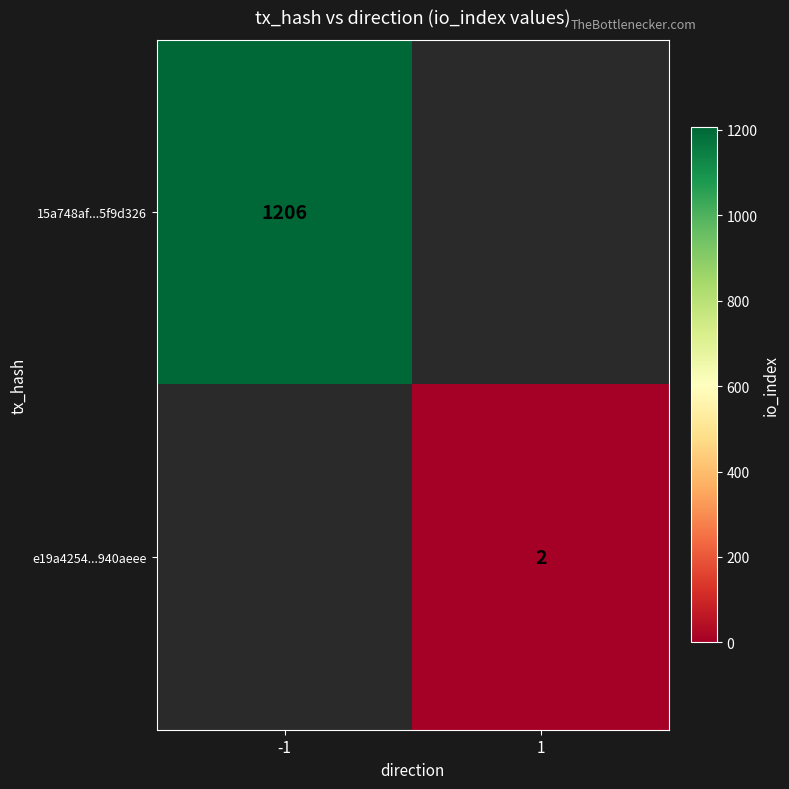

Is it true that 15a748af...5f9d326 equals 478.2 at -1?

False